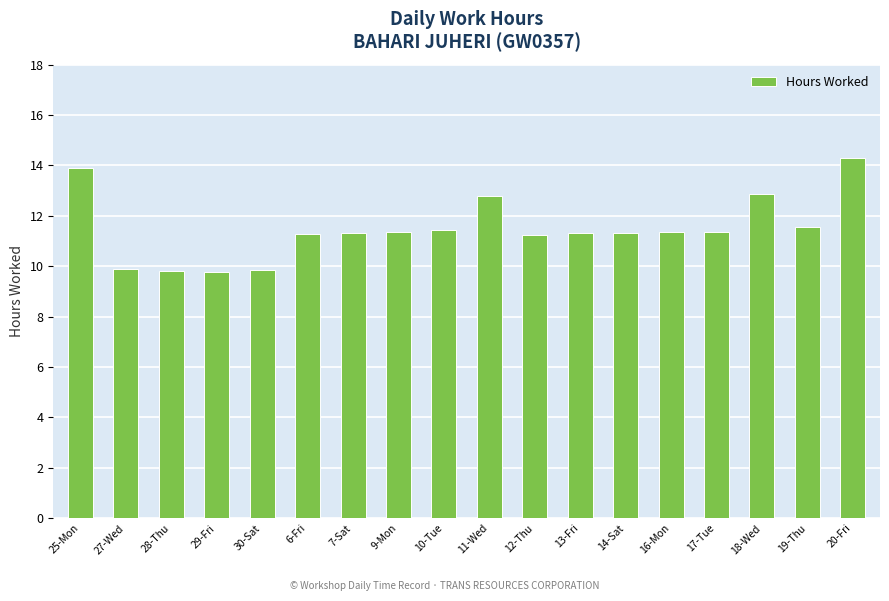

How many data points are less than 11?

4